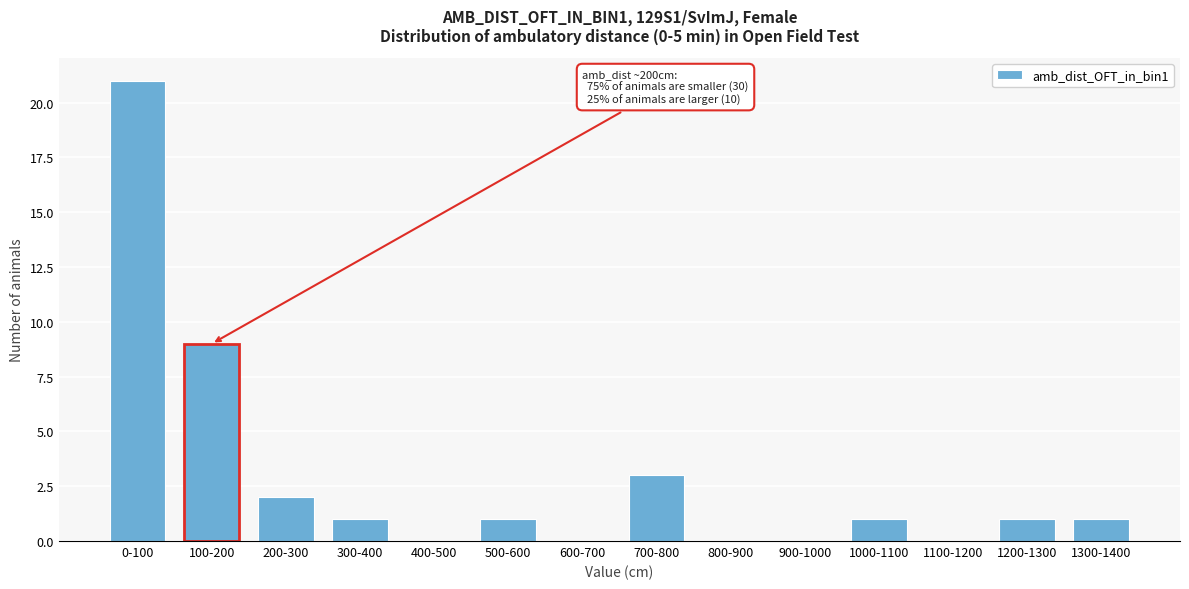

Reading left to right, extract all data points from this chart.

0-100=21	100-200=9	200-300=2	300-400=1	400-500=0	500-600=1	600-700=0	700-800=3	800-900=0	900-1000=0	1000-1100=1	1100-1200=0	1200-1300=1	1300-1400=1